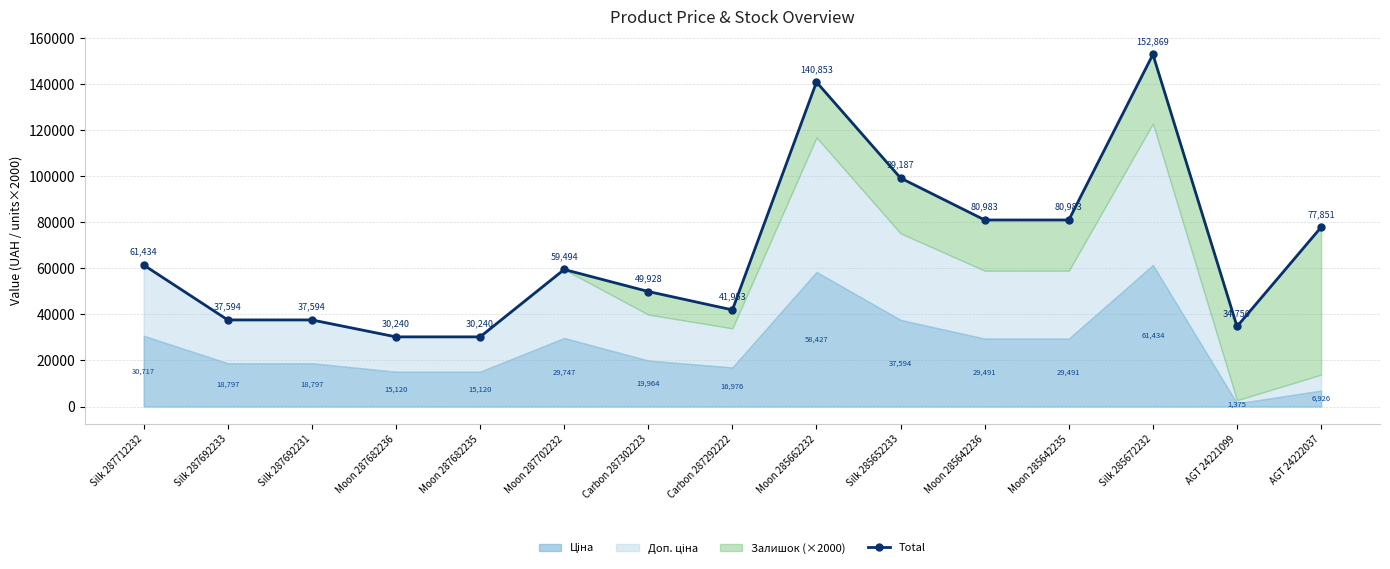

The chart shows a value of 152868.5 at Silk 285672232. True or false?

True